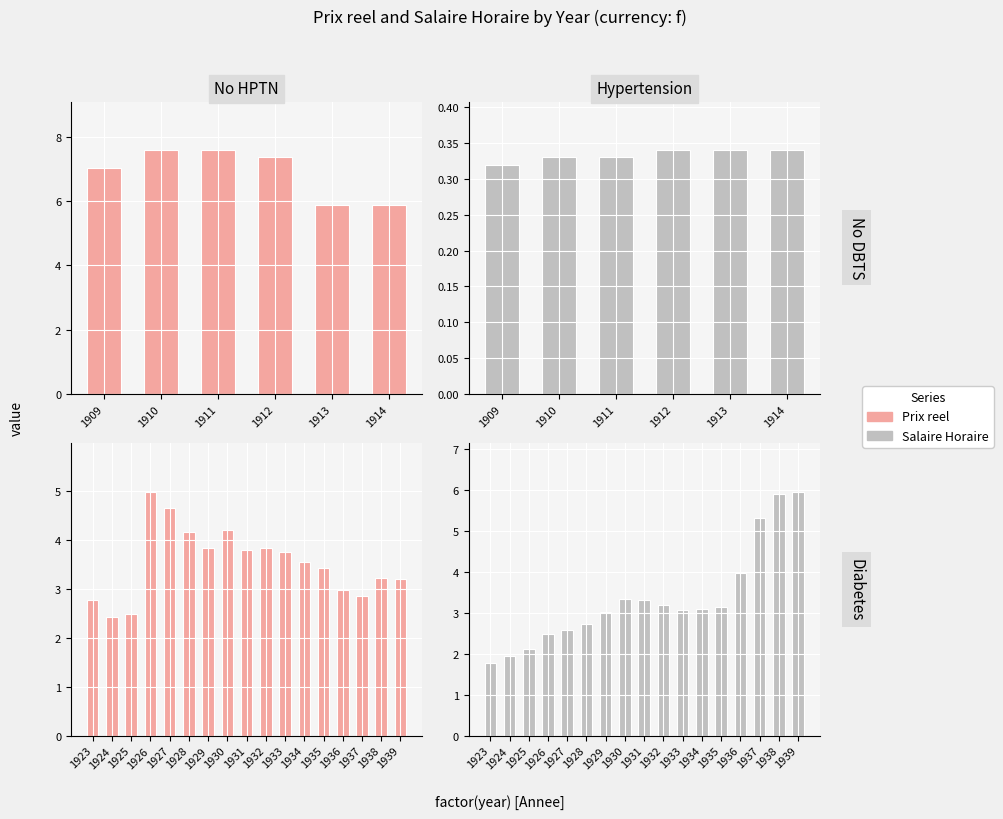

Count the number of categories in the chart.

17